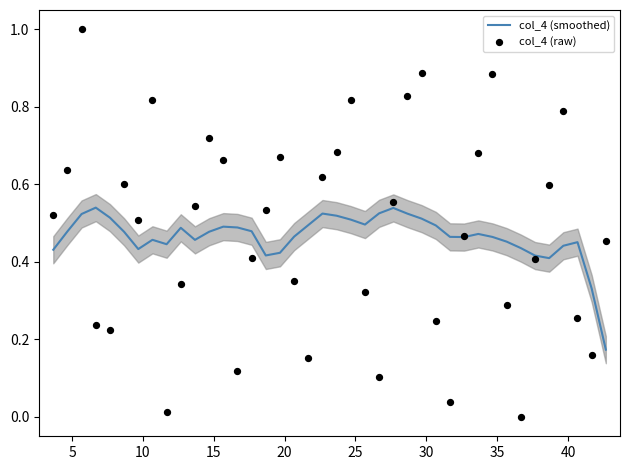

Which series has the largest total across all categories?

col_4 (raw)